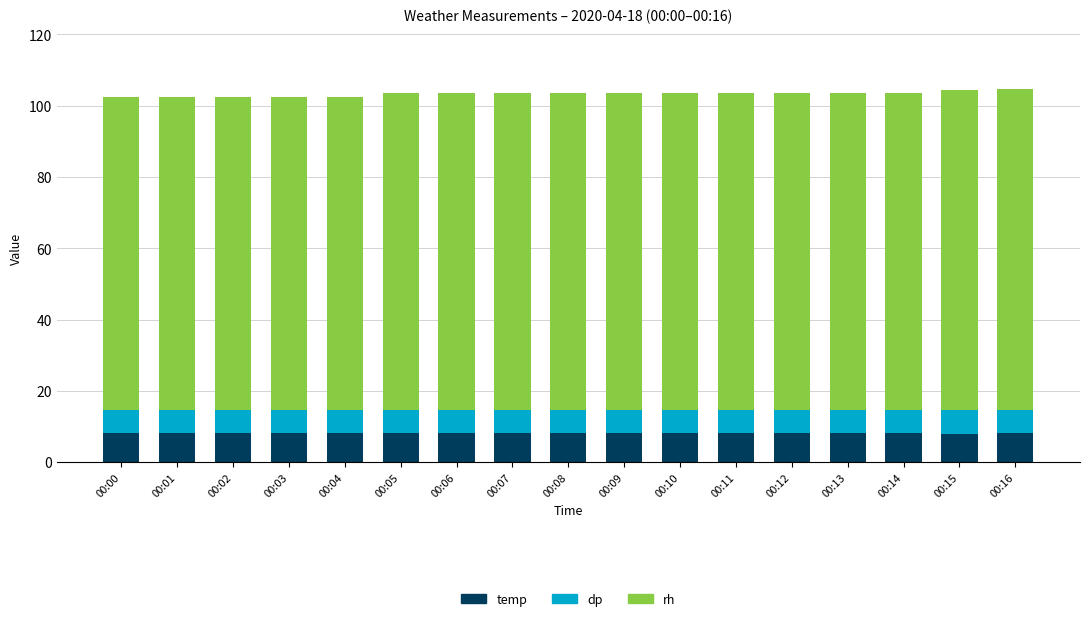

What is the average value of the temp series?

8.1